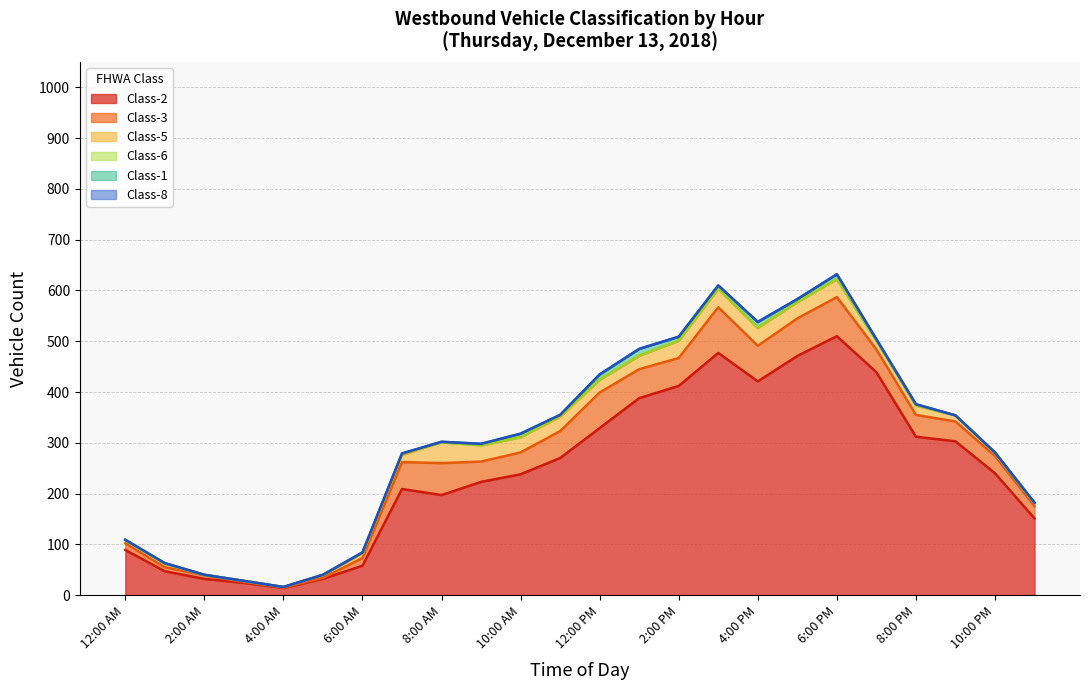

What is the difference between the Class-3 values at 7:00 AM and 8:00 PM?

10